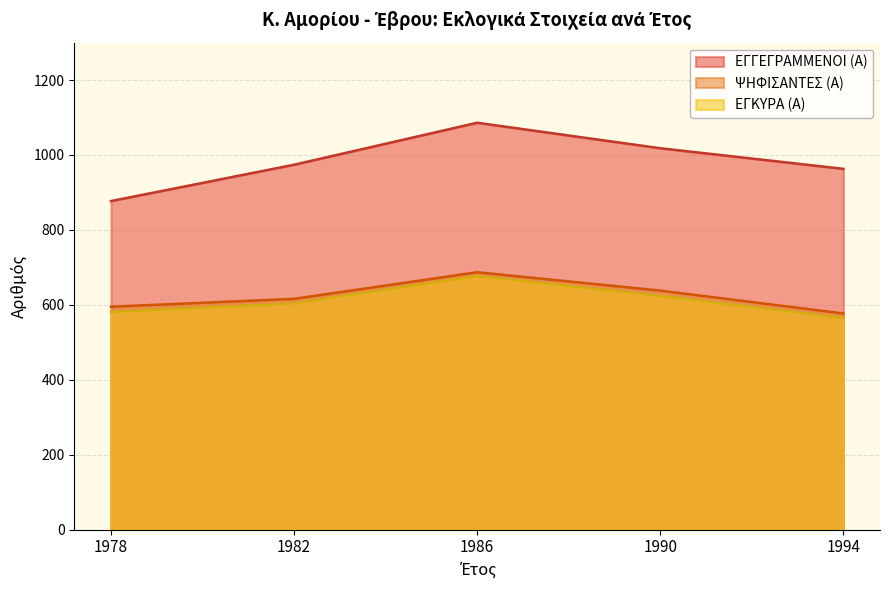

What is the smallest value displayed?

565